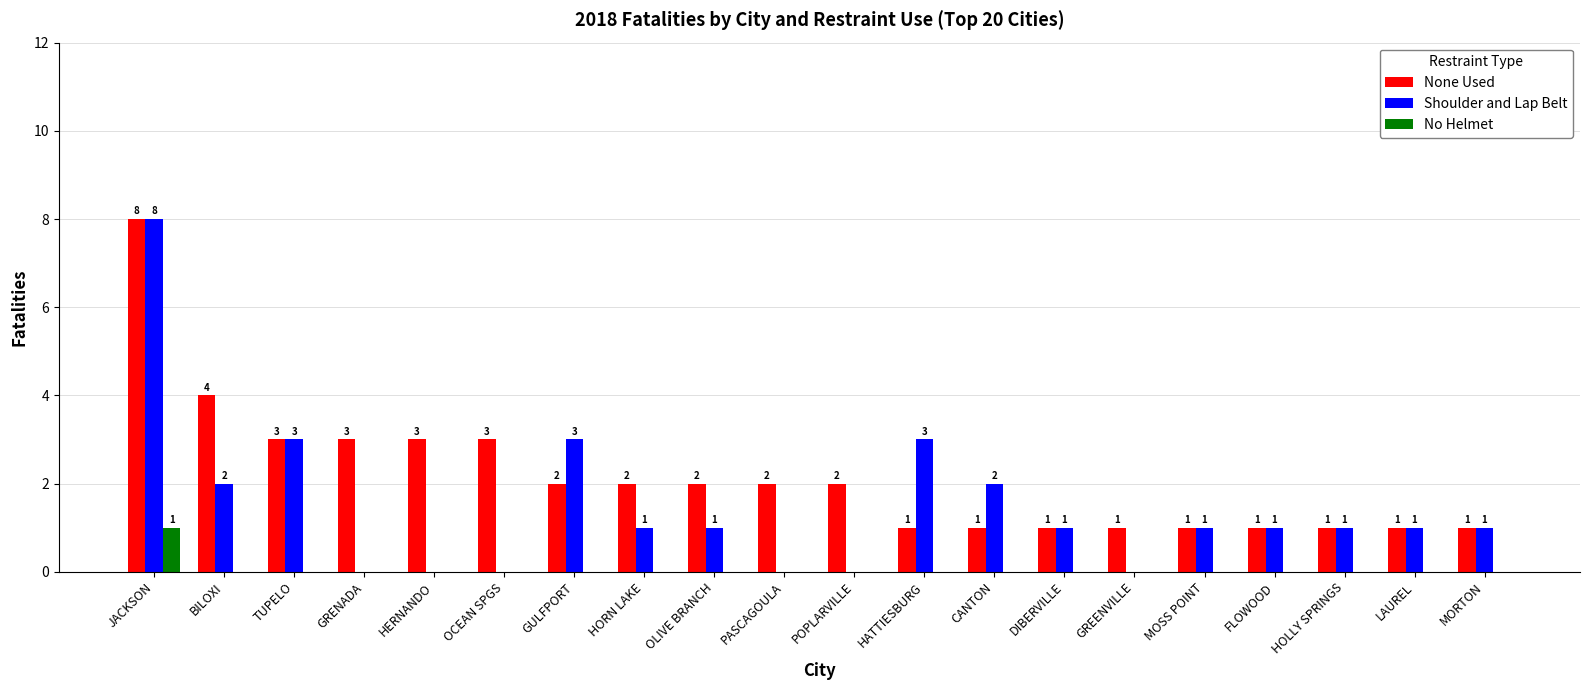

How many values in the No Helmet series exceed 0?

1